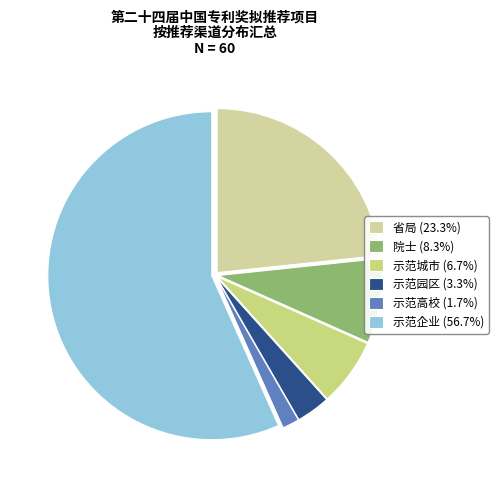

How many slices are in this pie chart?

6